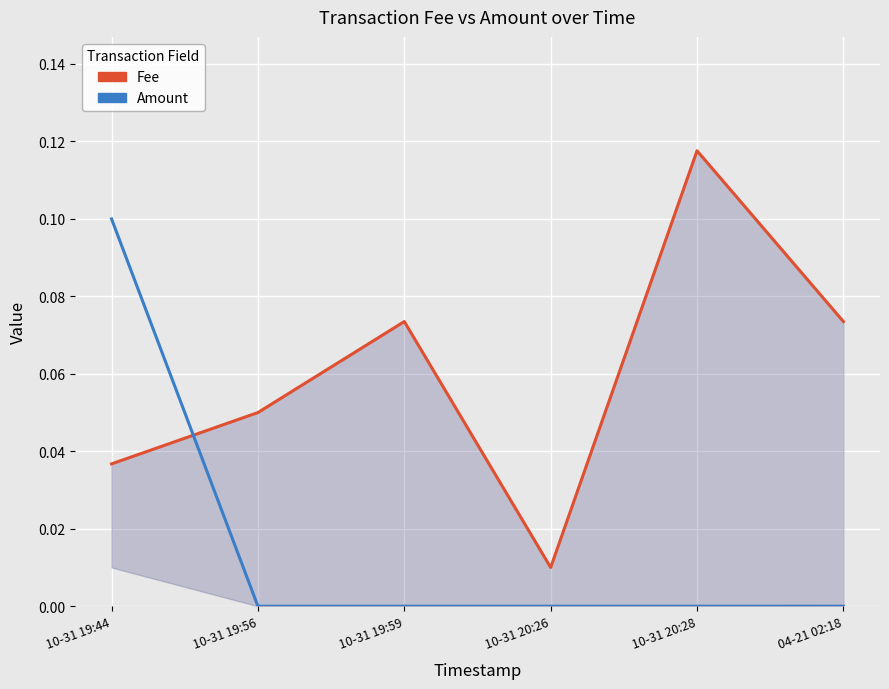

The value of Amount at 10-31 20:28 is 0.1. True or false?

False